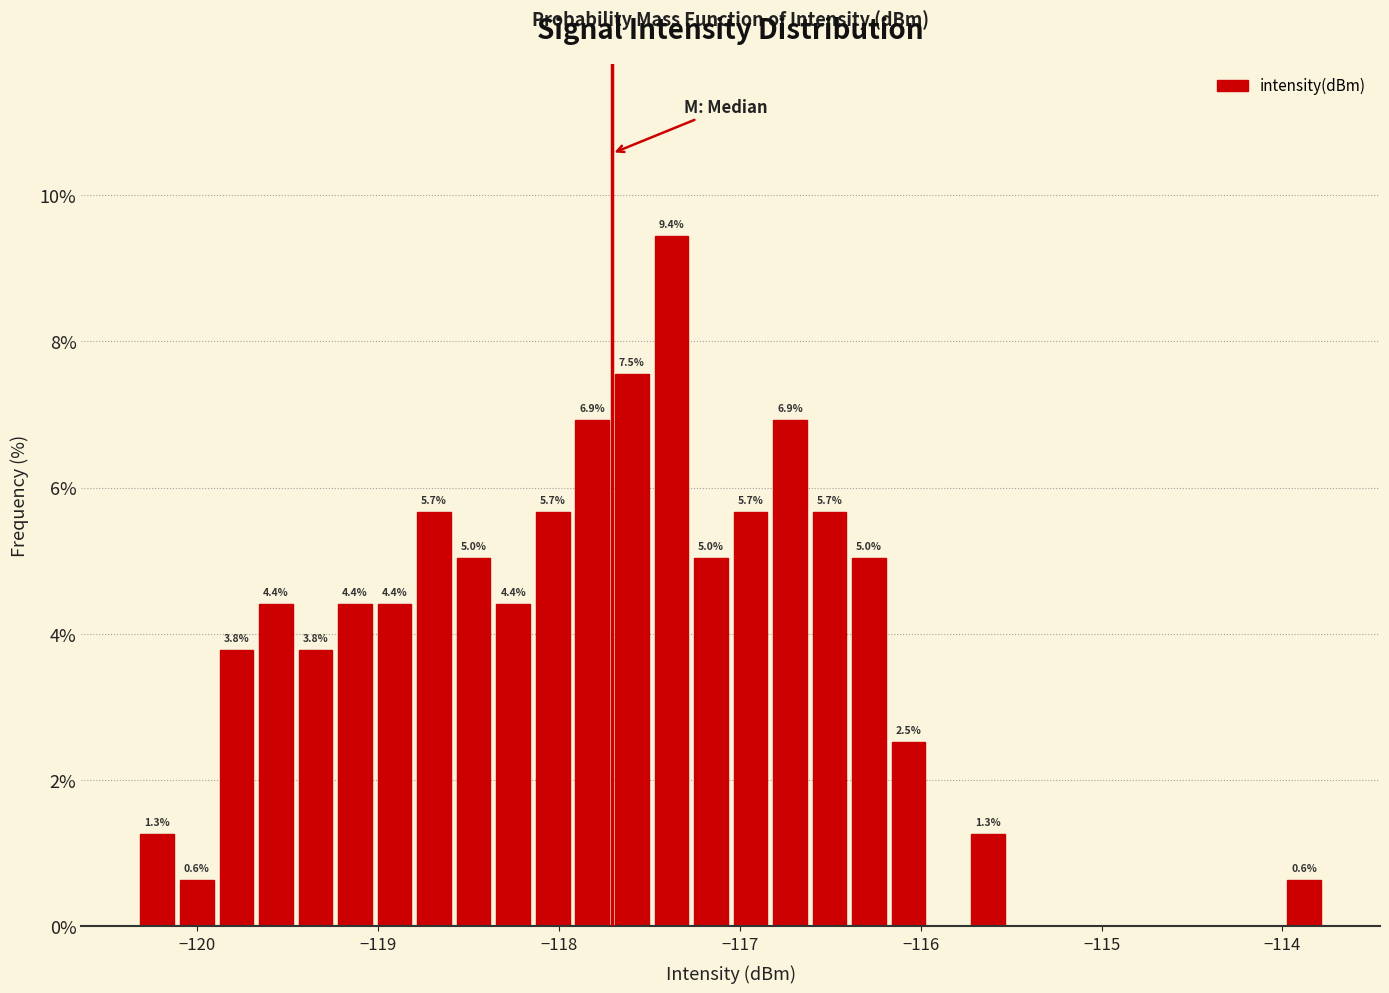

Read against the x-axis, roughly where is the centre of the tallest bar?

-117.4